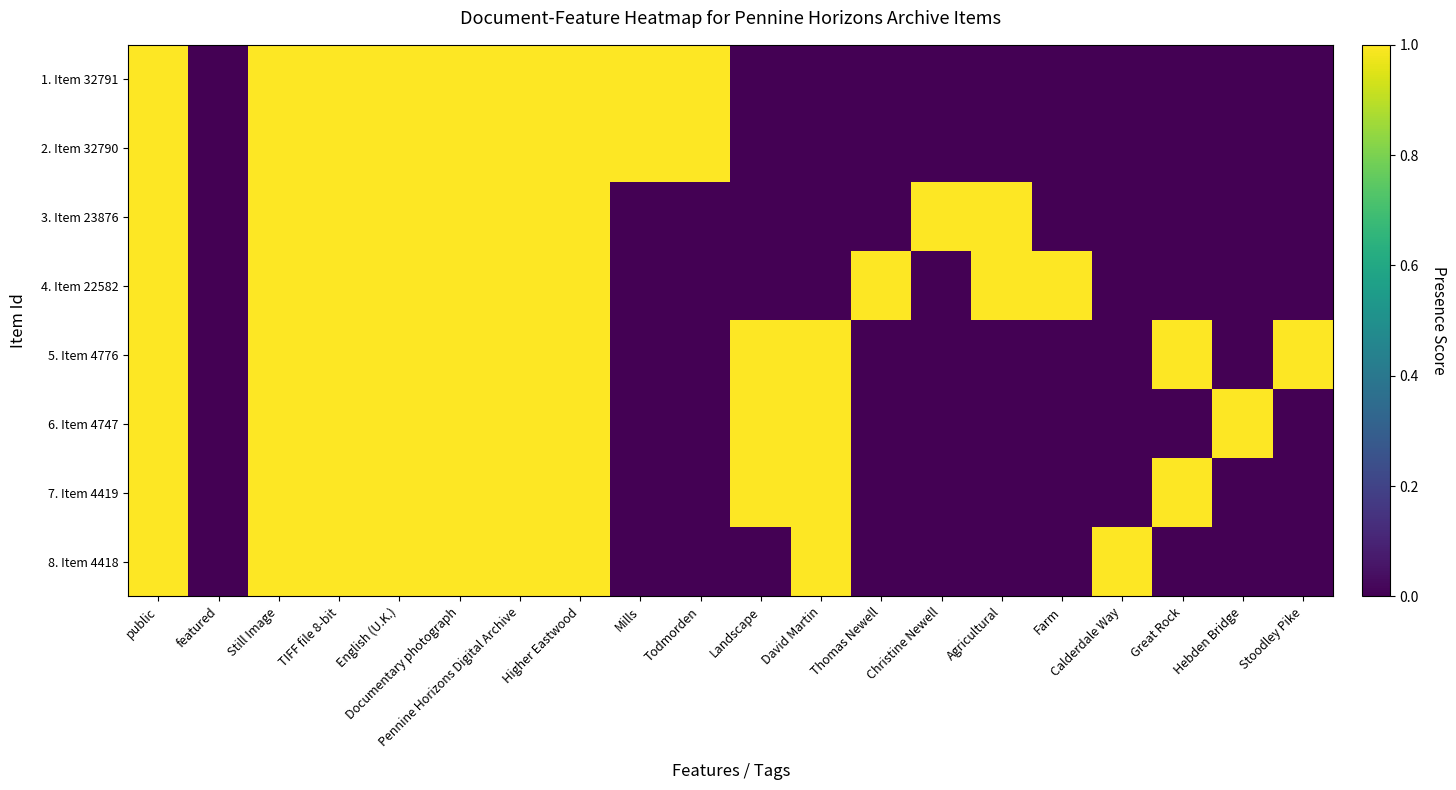

Which series changed the most between featured and Stoodley Pike?

5. Item 4776